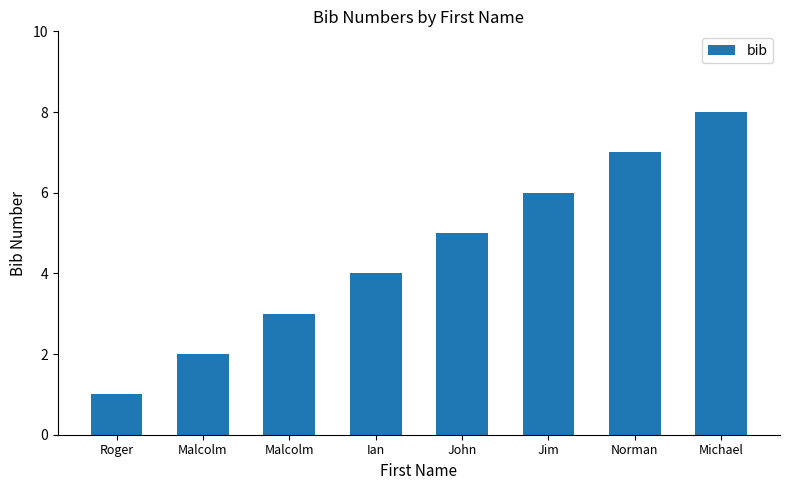

How many bars are there in total?

8